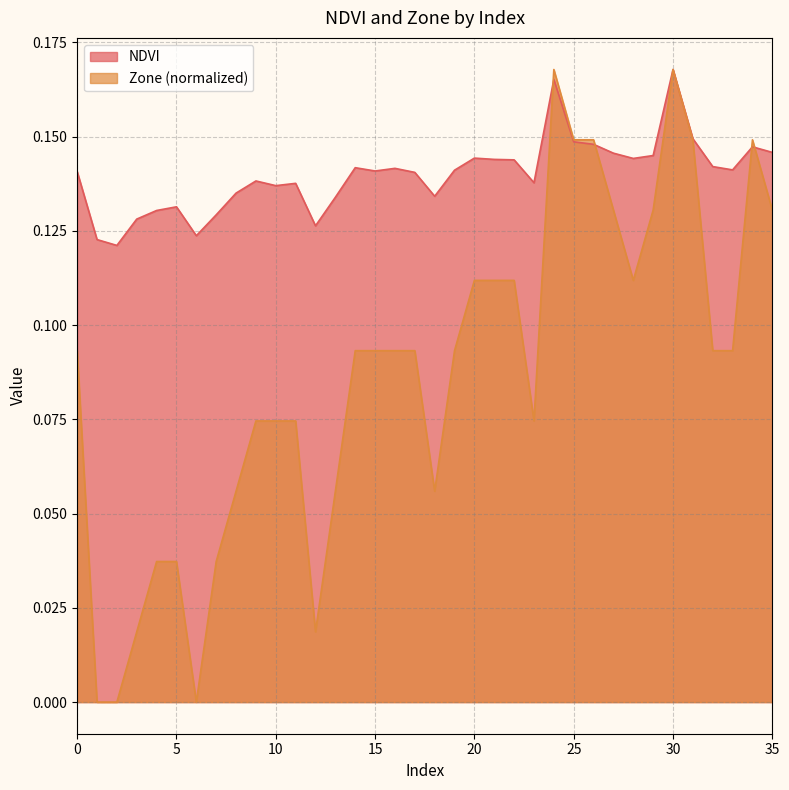

At which category does NDVI reach its first local peak?

5